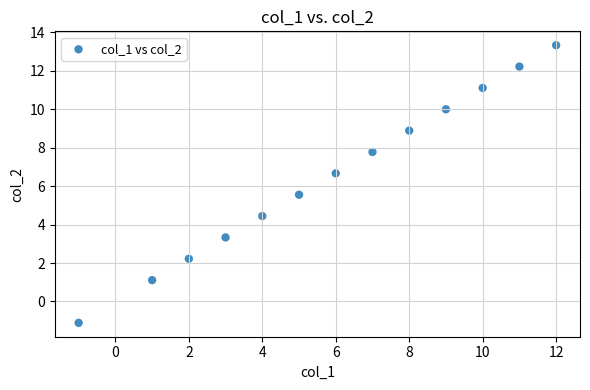

What is the range of Y values (max minus min)?

14.4